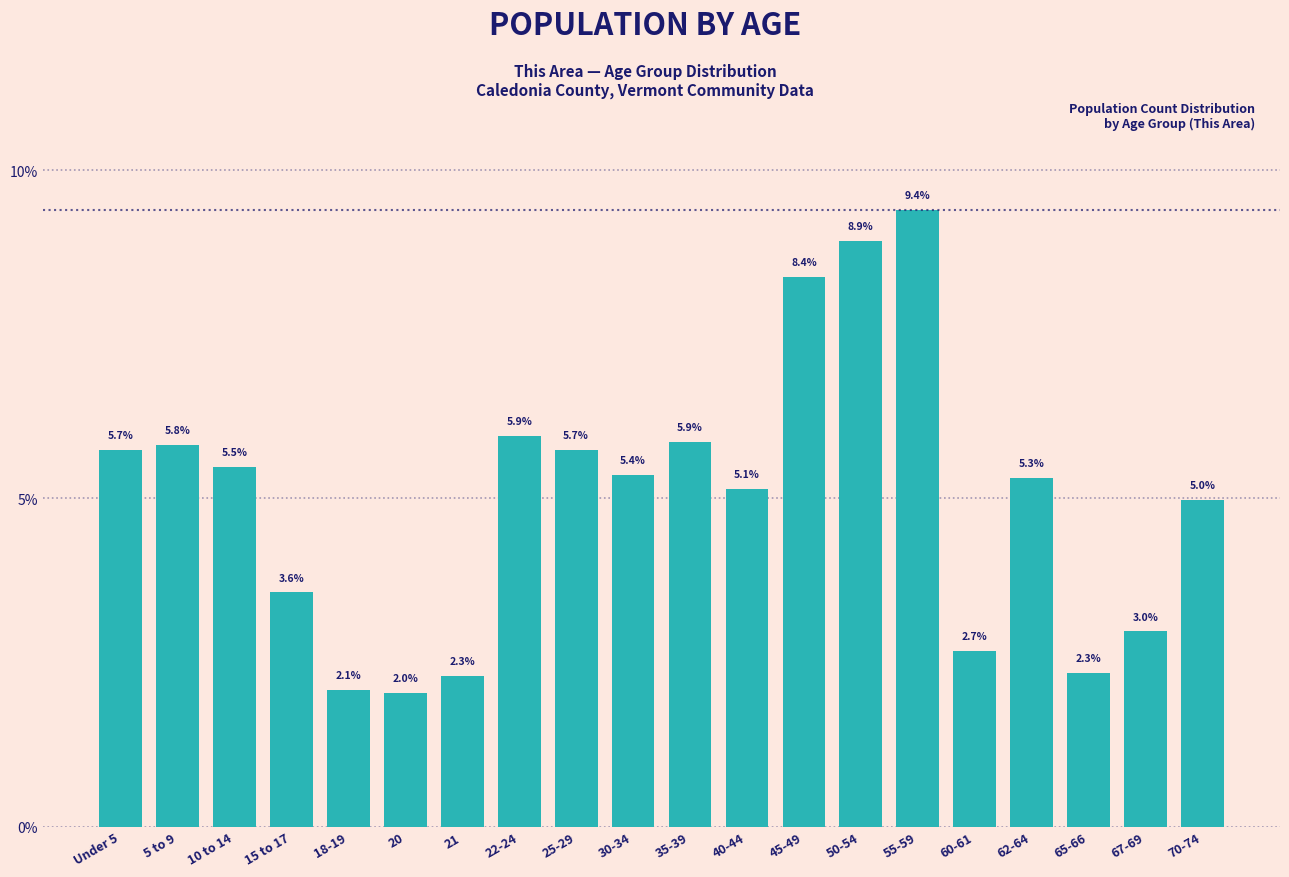

Reading left to right, what are all the values shown in this chart?

Under 5=5.7	5 to 9=5.8	10 to 14=5.5	15 to 17=3.6	18-19=2.1	20=2.0	21=2.3	22-24=5.9	25-29=5.7	30-34=5.4	35-39=5.9	40-44=5.1	45-49=8.4	50-54=8.9	55-59=9.4	60-61=2.7	62-64=5.3	65-66=2.3	67-69=3.0	70-74=5.0